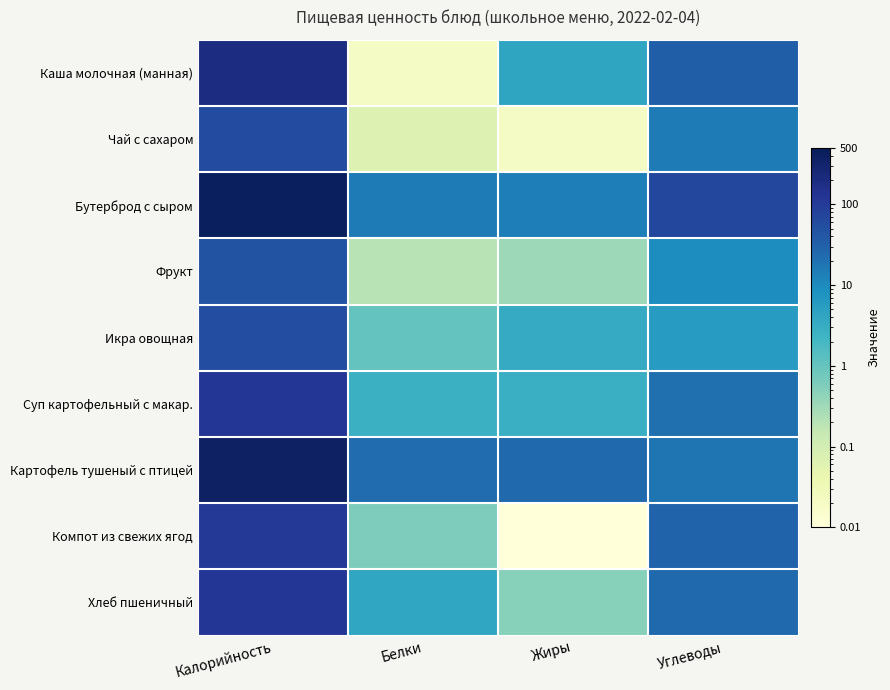

Reading left to right, list all the values displayed in this chart.

Каша молочная (манная): Калорийность=194.0	Белки=0.0	Жиры=4.0	Углеводы=33.4
Чай с сахаром: Калорийность=60.0	Белки=0.1	Жиры=0.0	Углеводы=15.0
Бутерброд с сыром: Калорийность=438.2	Белки=15.3	Жиры=14.0	Углеводы=66.8
Фрукт: Калорийность=47.0	Белки=0.2	Жиры=0.3	Углеводы=9.8
Икра овощная: Калорийность=56.0	Белки=1.0	Жиры=3.3	Углеводы=5.9
Суп картофельный с макар.: Калорийность=117.9	Белки=2.7	Жиры=2.8	Углеводы=20.4
Картофель тушеный с птицей: Калорийность=377.5	Белки=21.9	Жиры=24.1	Углеводы=18.3
Компот из свежих ягод: Калорийность=111.2	Белки=0.6	Жиры=0.0	Углеводы=29.0
Хлеб пшеничный: Калорийность=116.9	Белки=4.0	Жиры=0.5	Углеводы=24.1